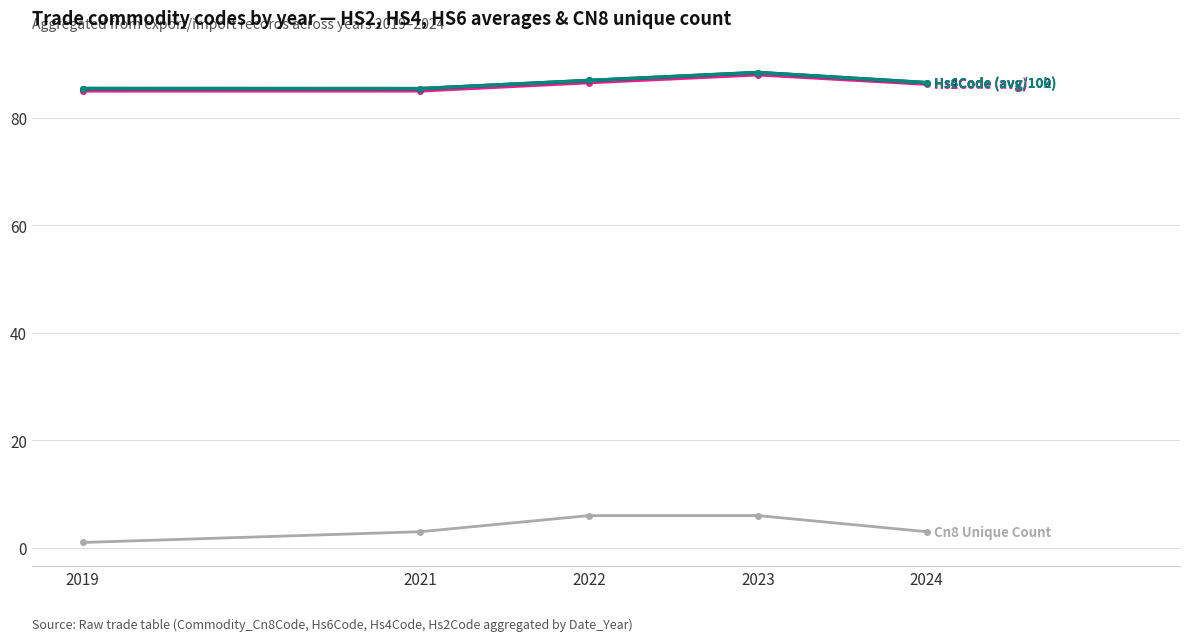

What is the spread (max minus min) of values at 2021?

82.4